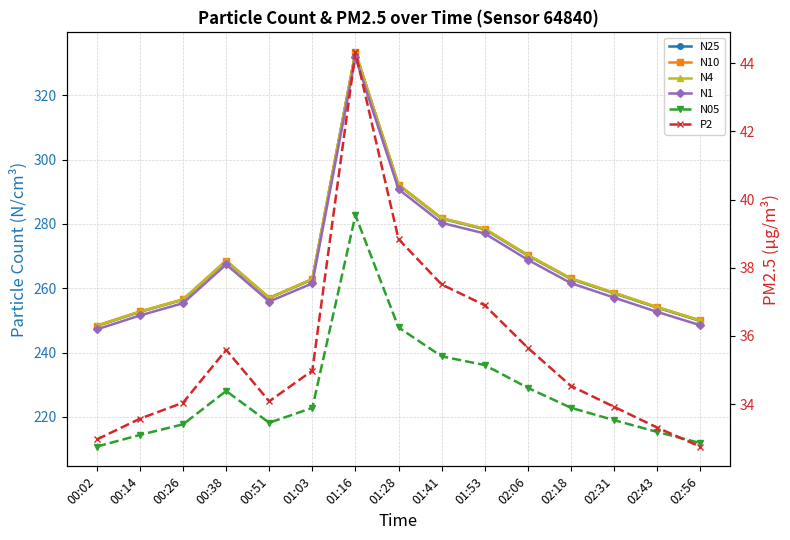

How many interior local valleys does the P2 series have?

1